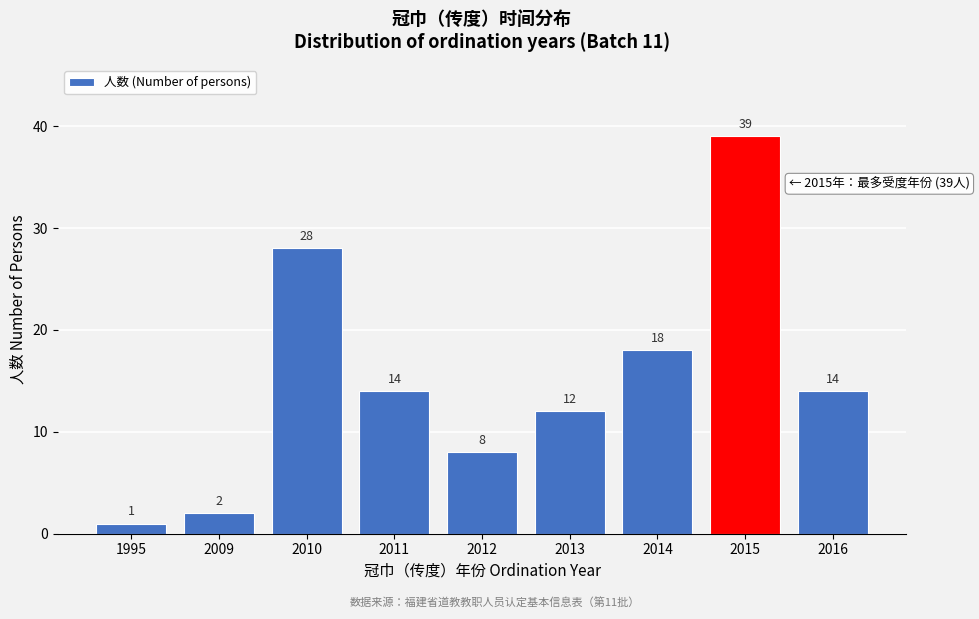

Reading right to left, extract all data points from this chart.

2016=14	2015=39	2014=18	2013=12	2012=8	2011=14	2010=28	2009=2	1995=1